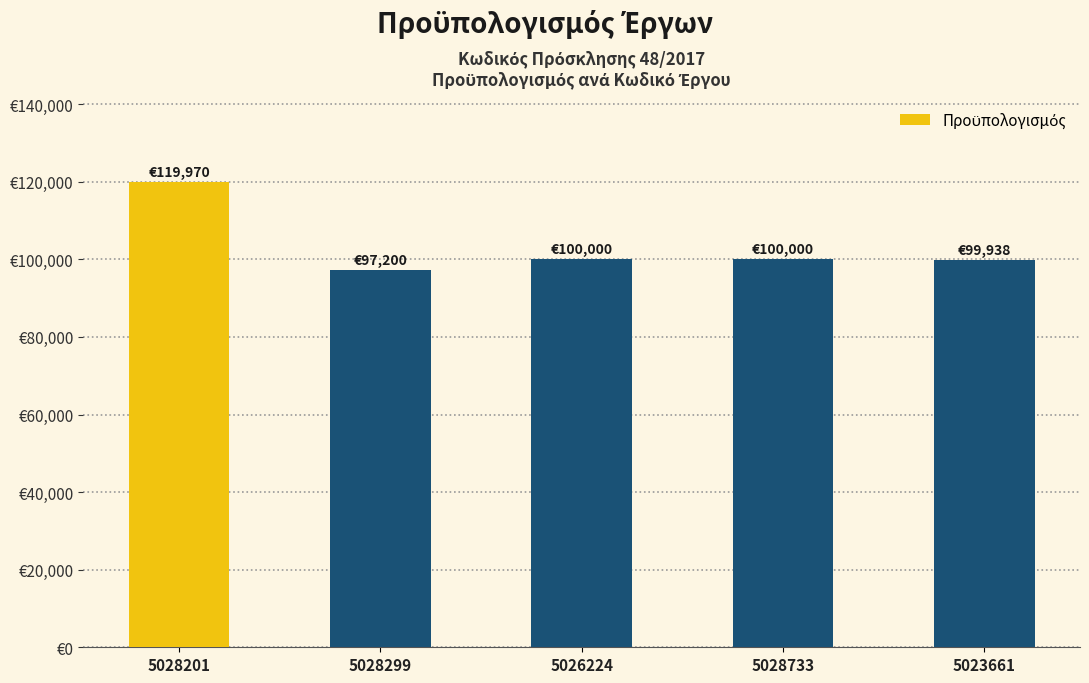

What is the approximate value at 5026224?

100000.0